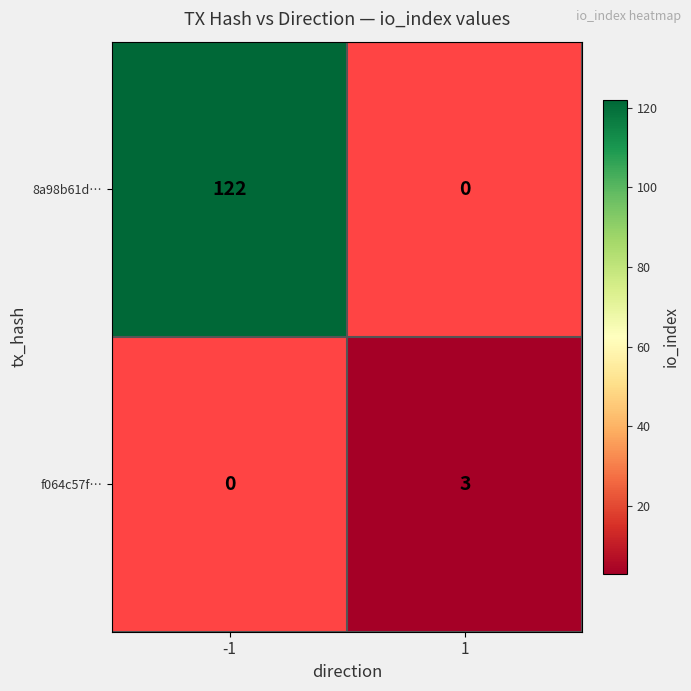

The value of f064c57f… at 1 is 3. True or false?

True